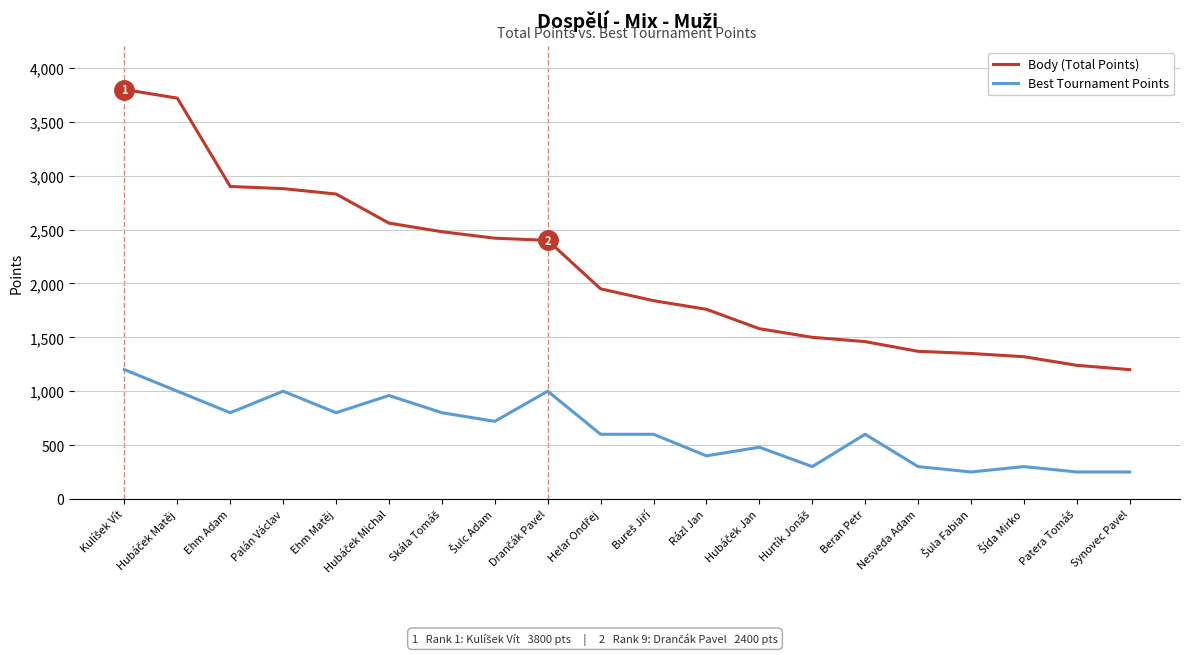

Which series has the largest total across all categories?

Body (Total Points)